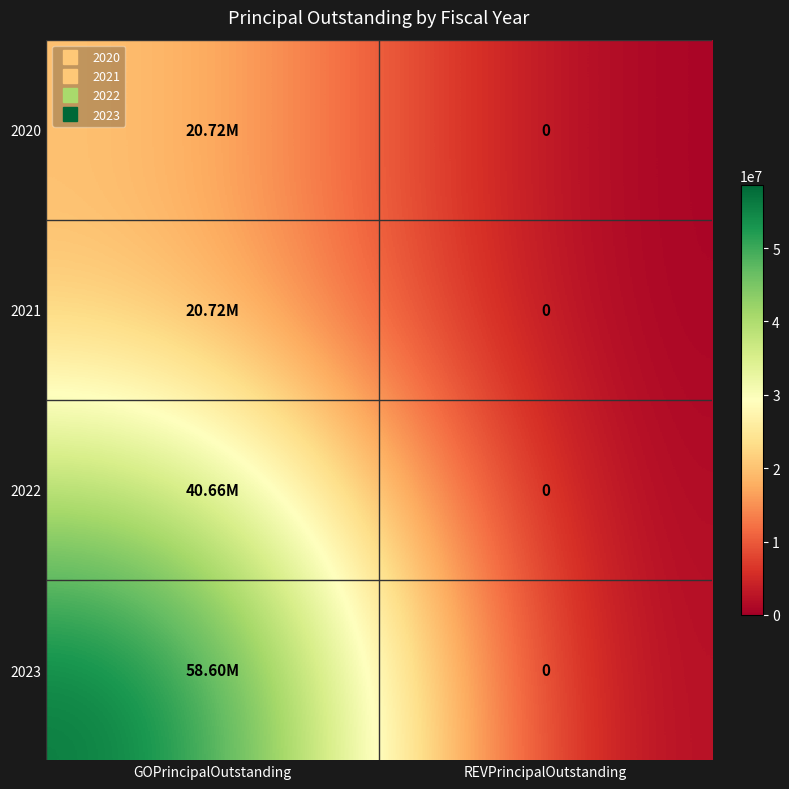

What is the sum of all 2020 values?

20720000